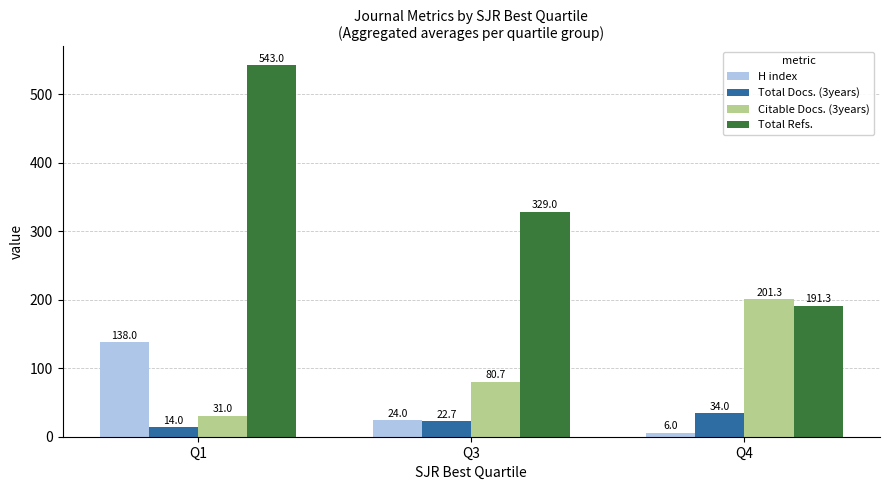

Count the number of categories in the chart.

3